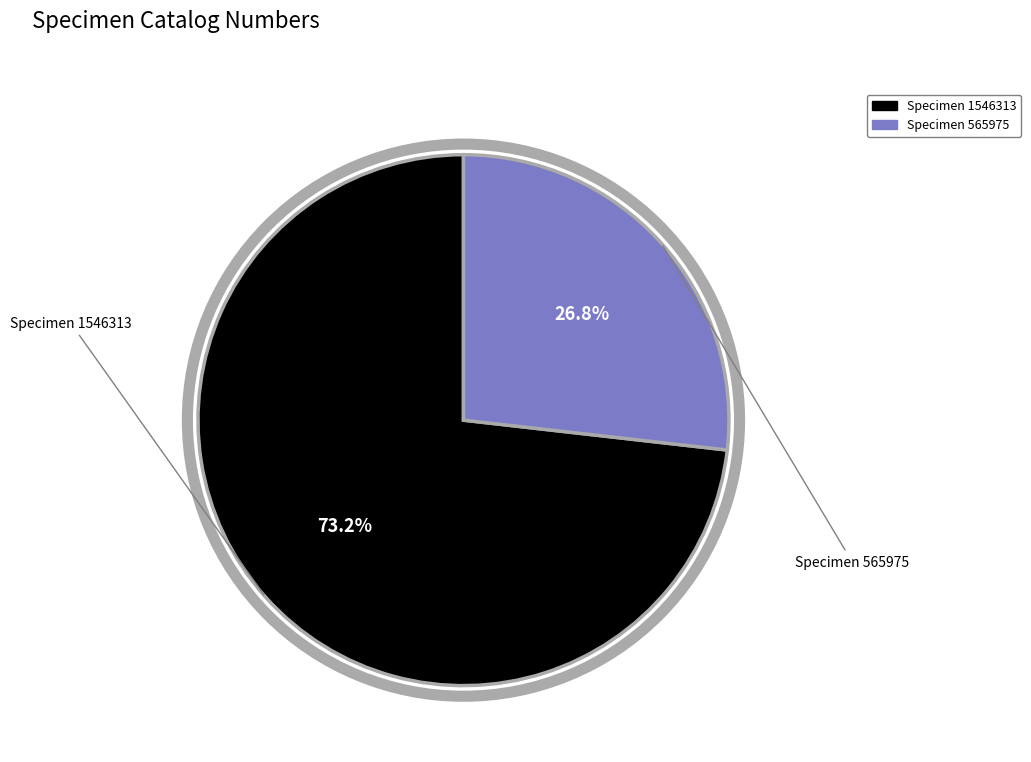

Is there any slice that represents more than half of the pie?

Yes